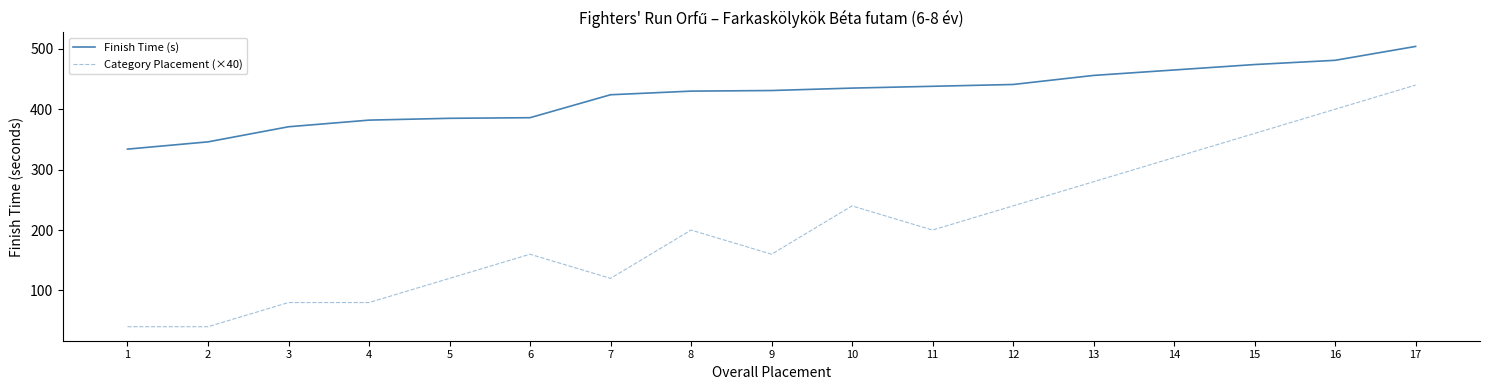

What is the difference between the highest and lowest values at 7?

304